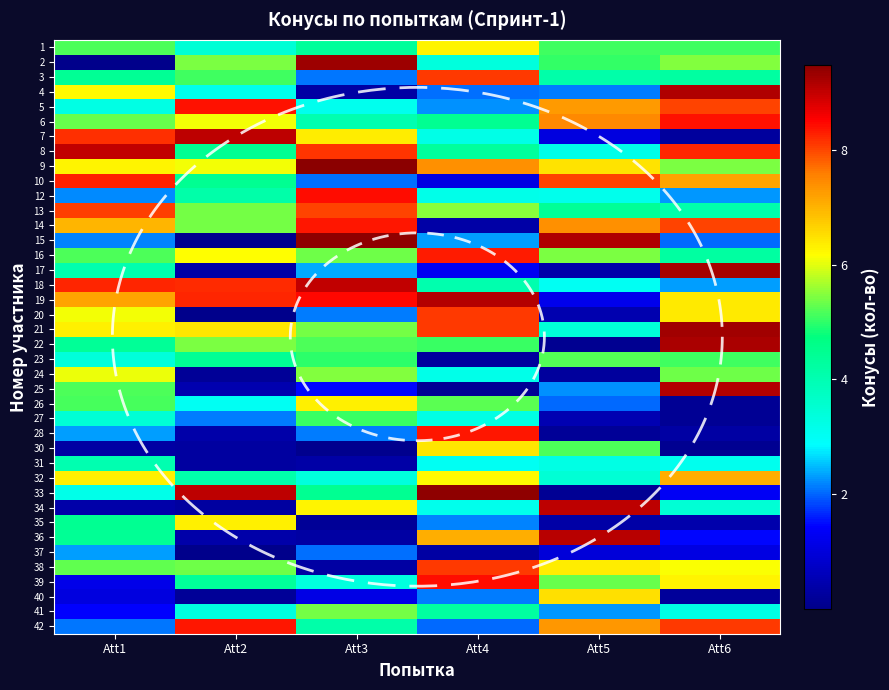

Where does the 15 series first go above 2?

Att1